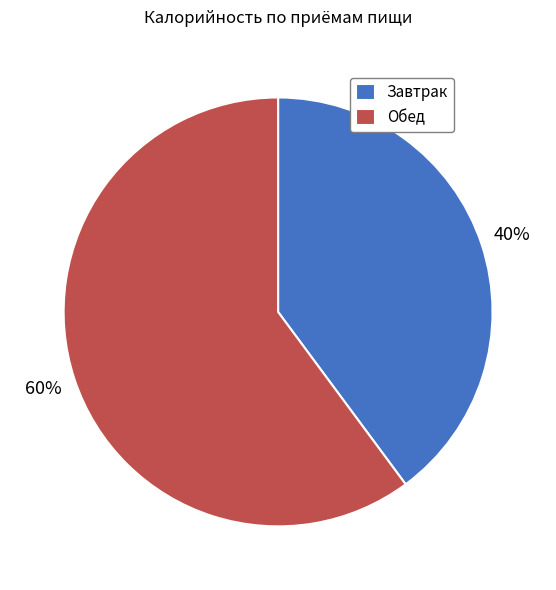

What is the smallest slice in the pie chart?

Завтрак